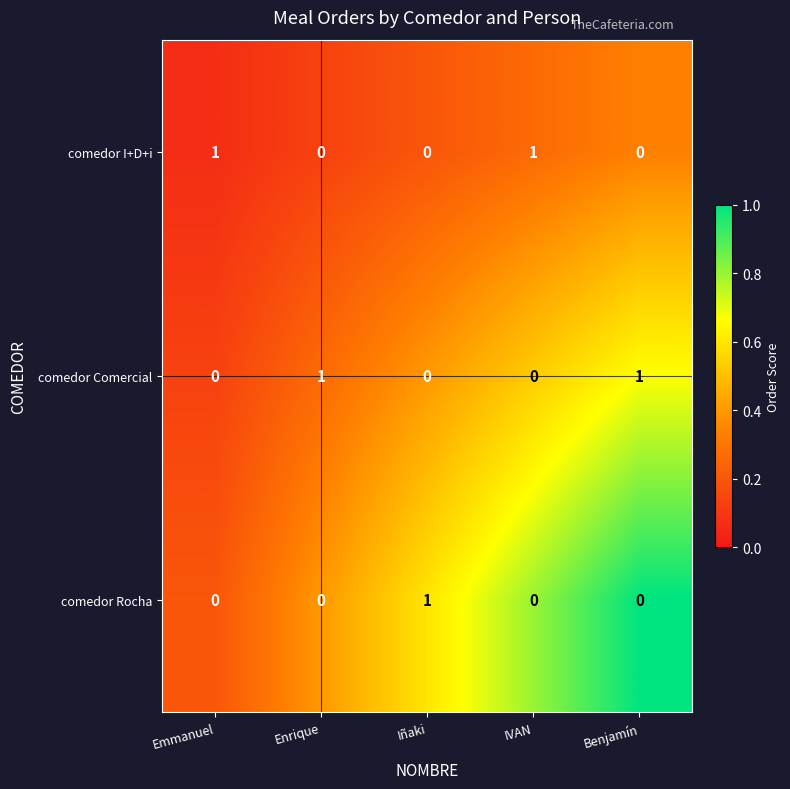

At how many categories does at least one series exceed 0?

5